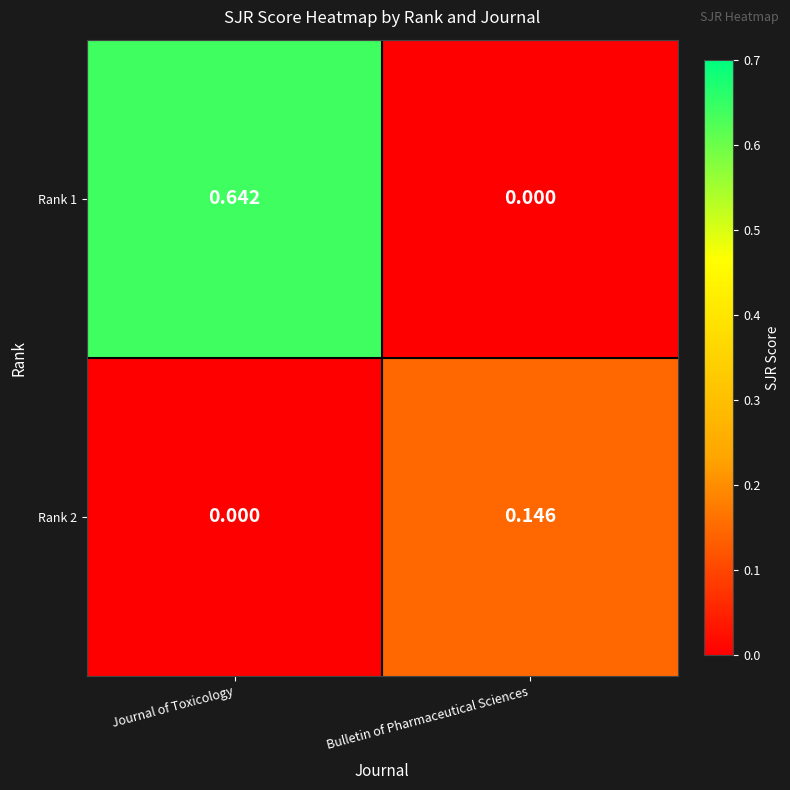

Which category has the highest value in the Rank 2 series?

Bulletin of Pharmaceutical Sciences